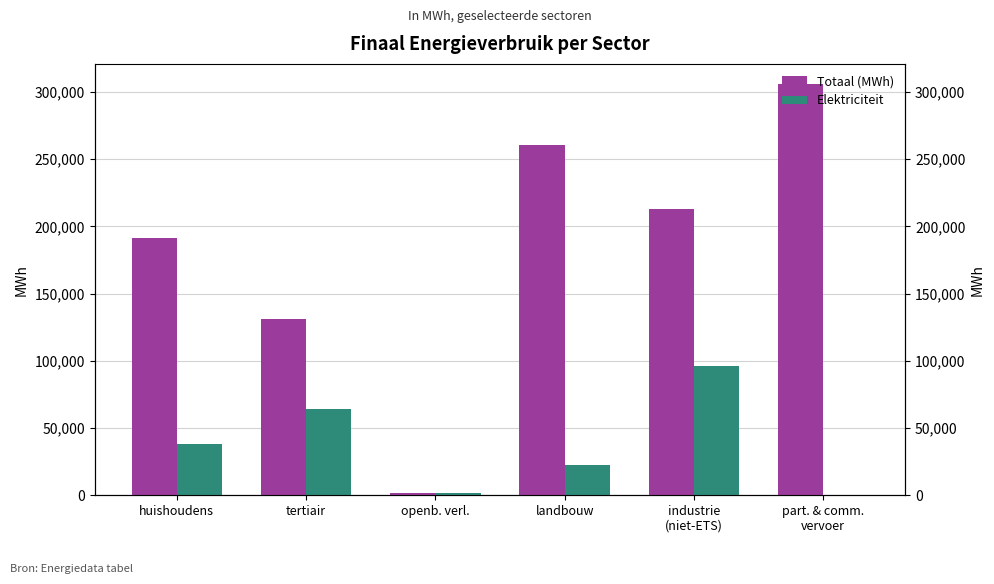

How many data points in Totaal (MWh) are less than 212885?

3